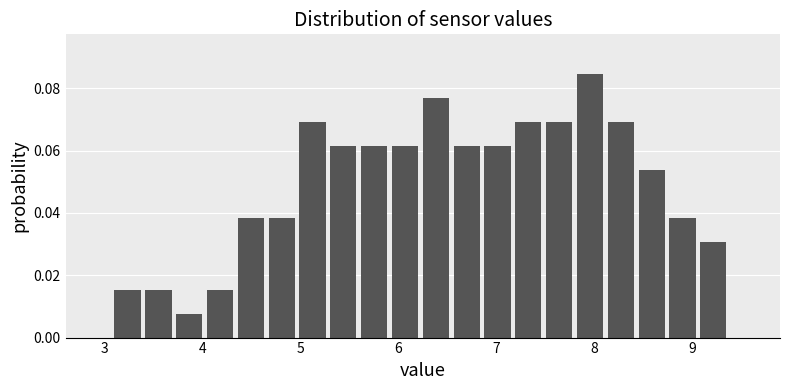

Read against the x-axis, roughly where is the centre of the tallest bar?

8.0